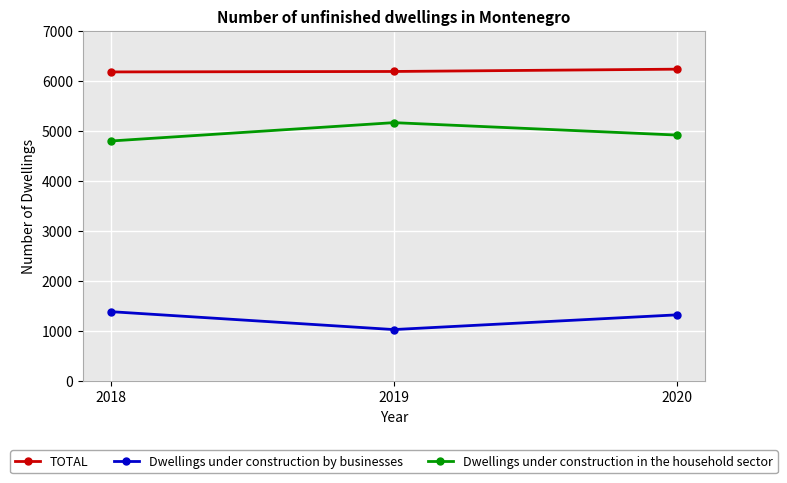

What is the difference between the maximum and second lowest values in the TOTAL series?

46